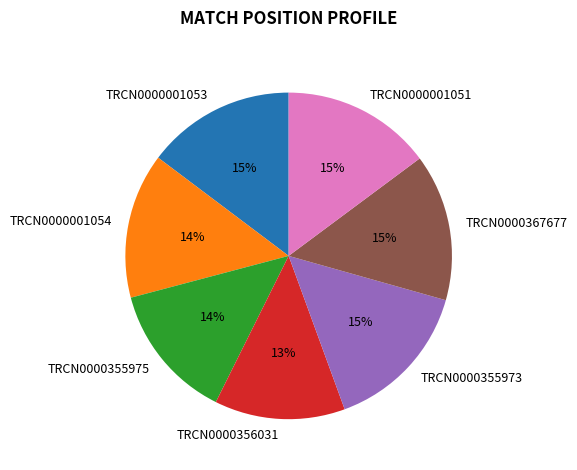

Do TRCN0000001053 and TRCN0000367677 together represent more than half of the pie?

No